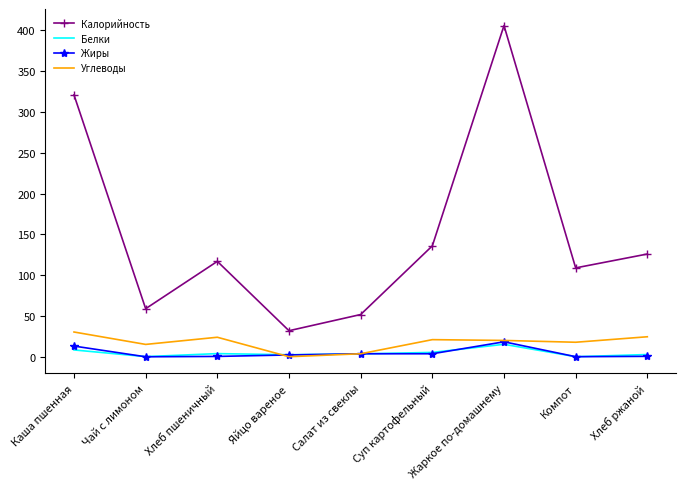

True or false: Углеводы and Калорийность cross at least once.

False